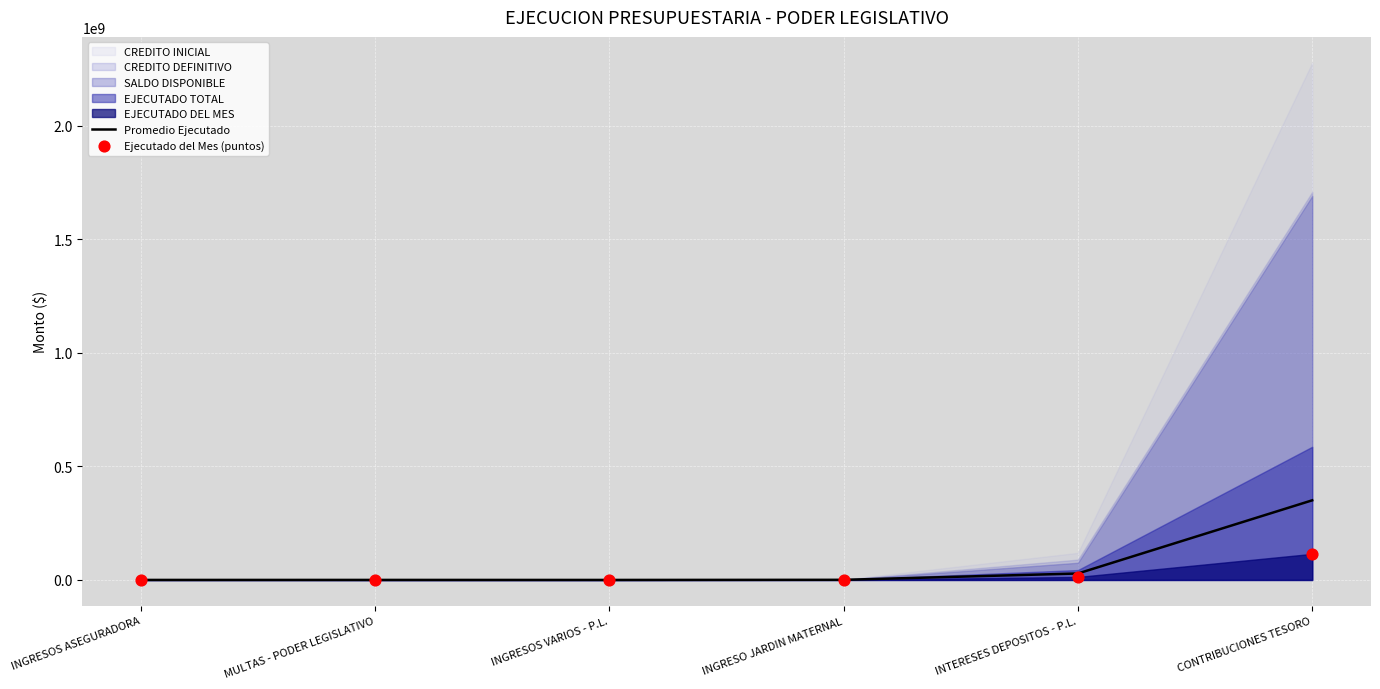

Which category has the highest value in the Promedio Ejecutado series?

CONTRIBUCIONES TESORO